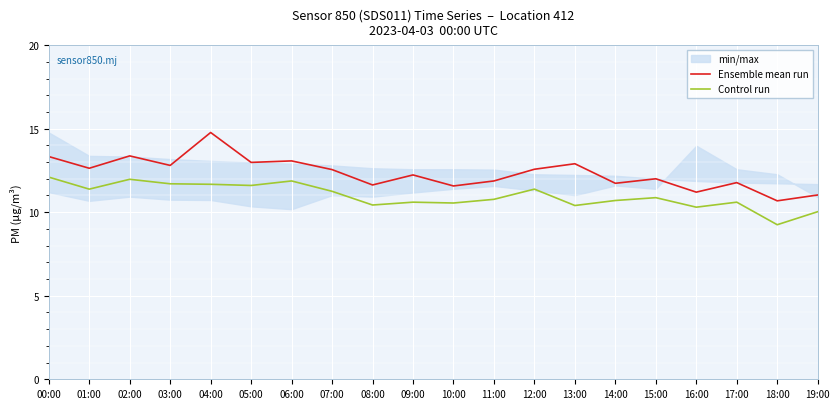

At which label does Control run first exceed 10?

00:00